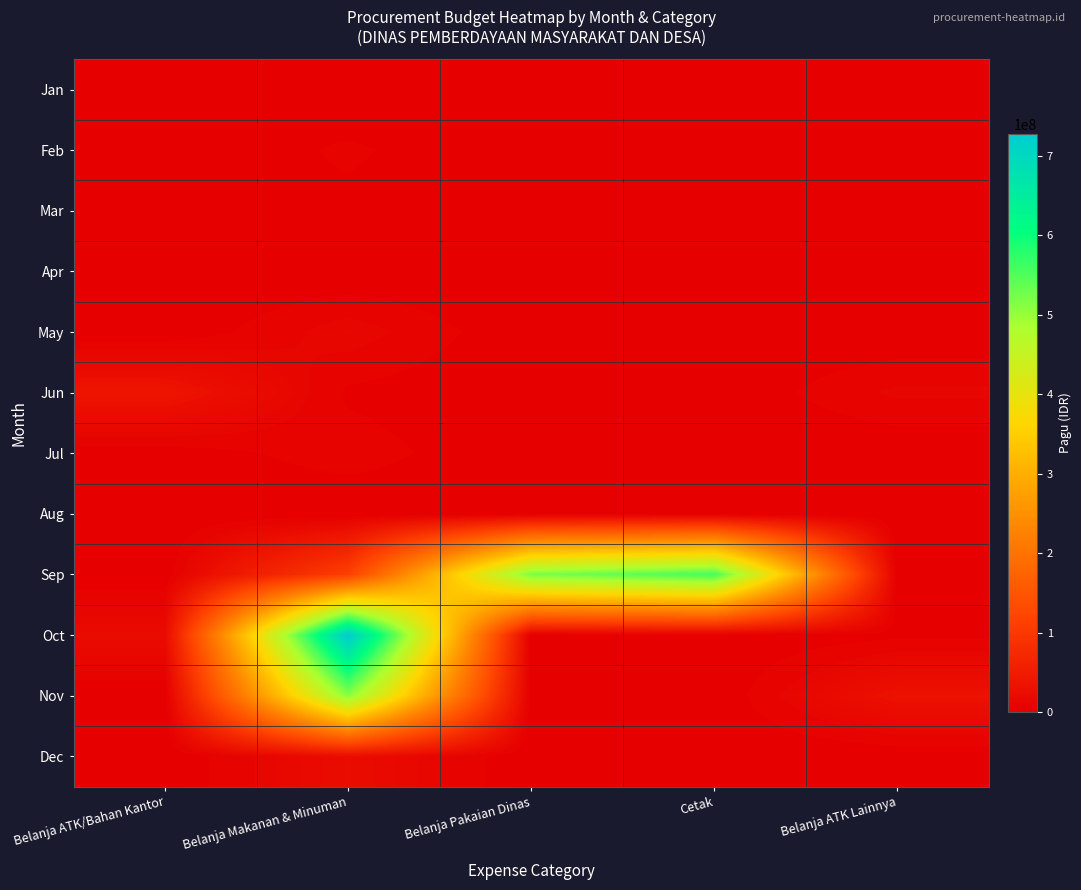

At how many categories does at least one series exceed 666685047?

1